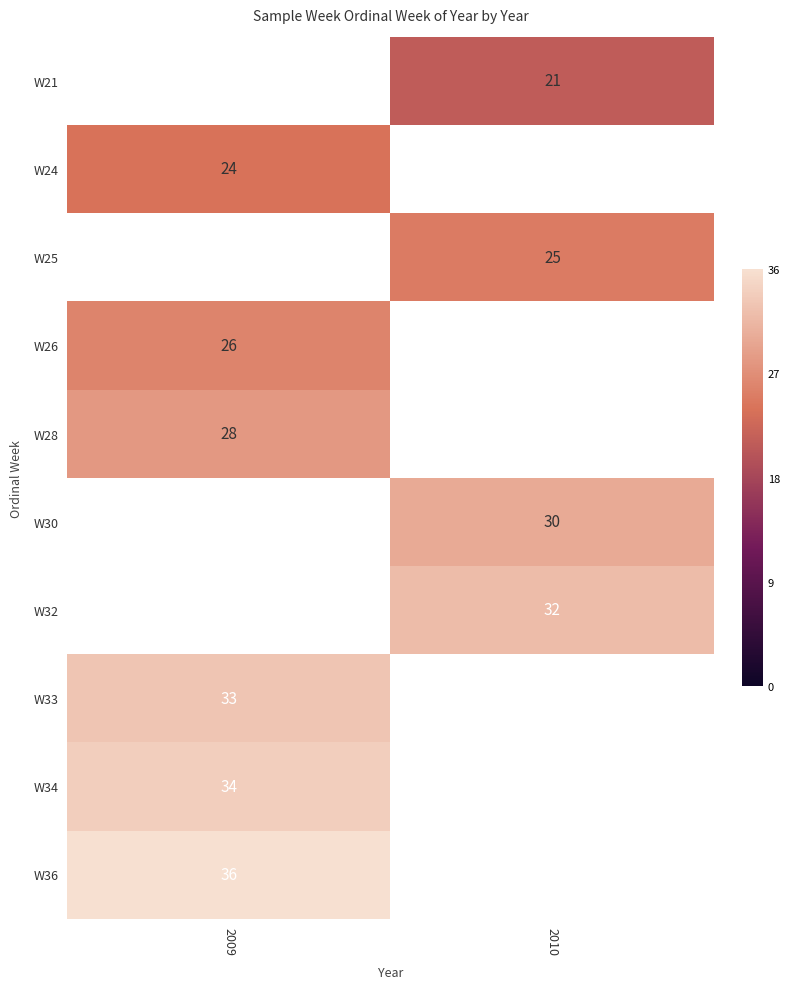

The W32 series shows 32 at 2010. True or false?

True